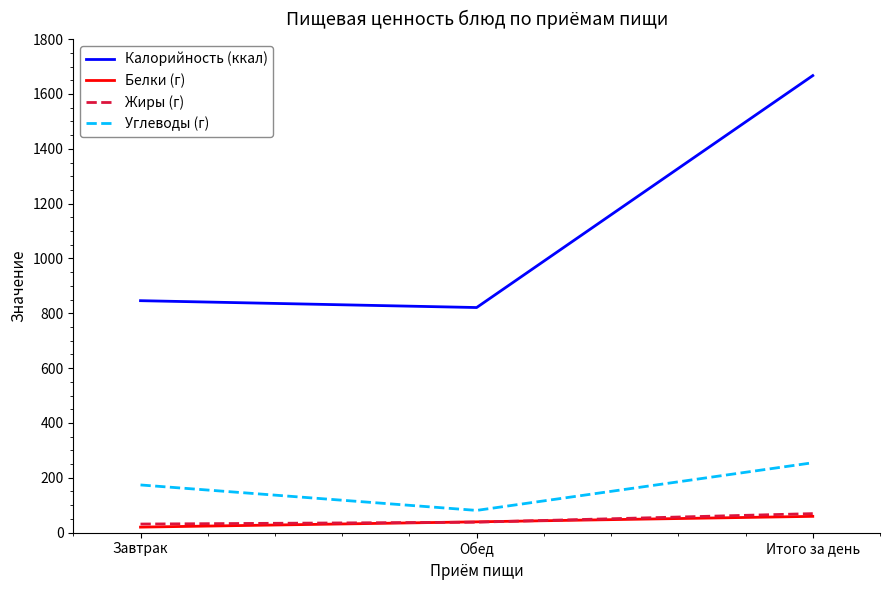

Between Завтрак and Итого за день, which series saw the biggest shift?

Калорийность (ккал)